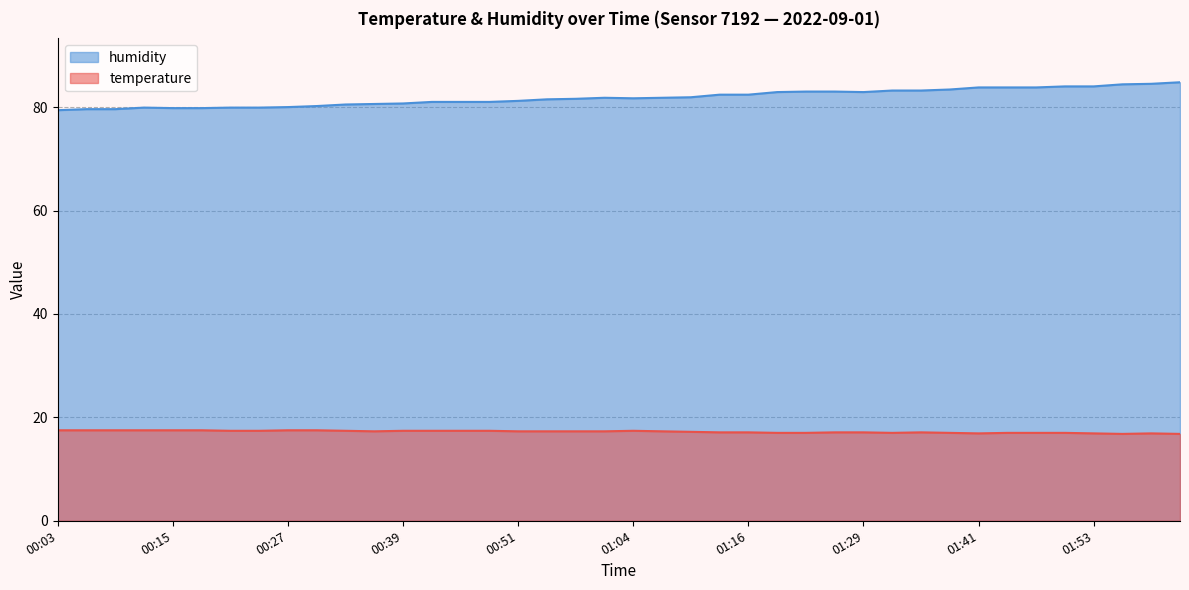

Does the chart display data point markers on the line(s)?

No